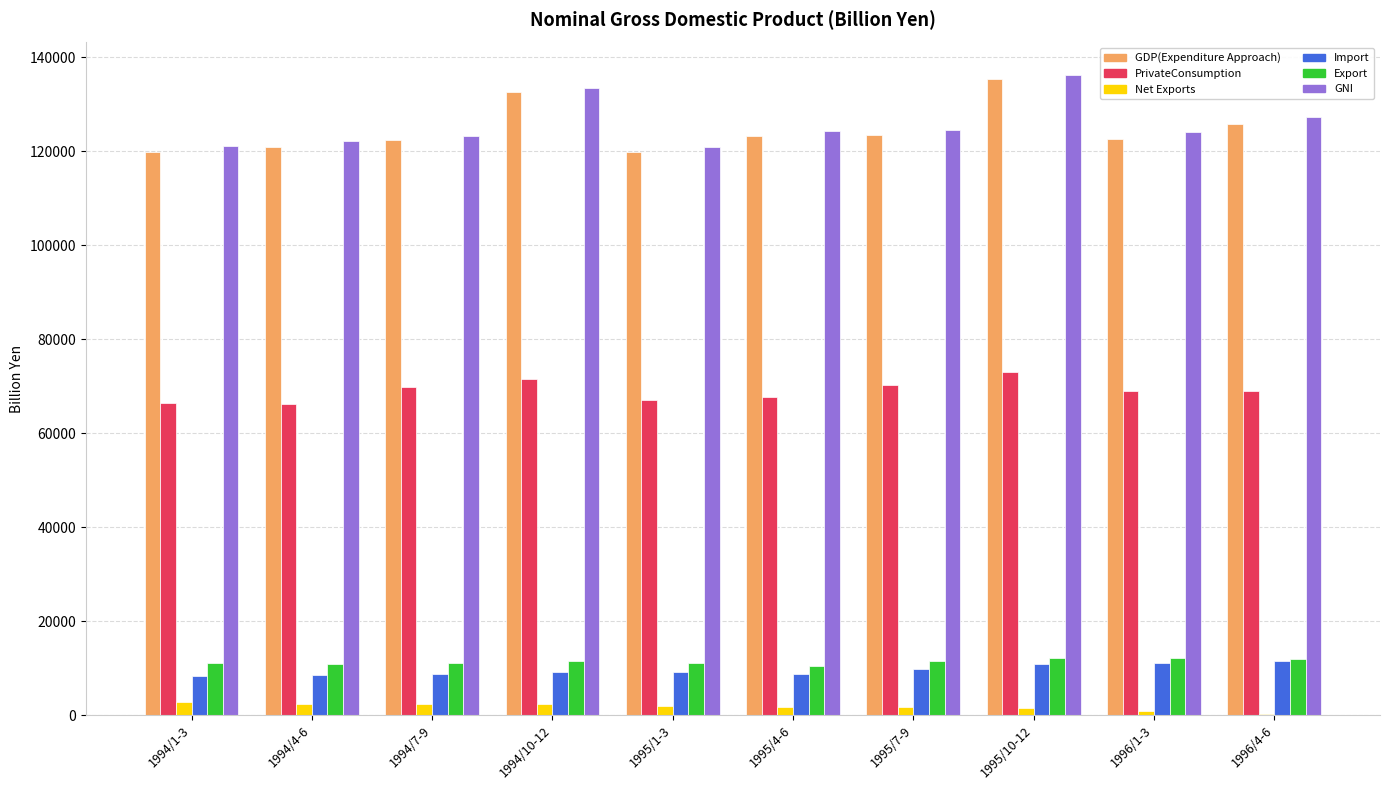

True or false: GNI has a value of 124250.2 at 1995/4-6.

True